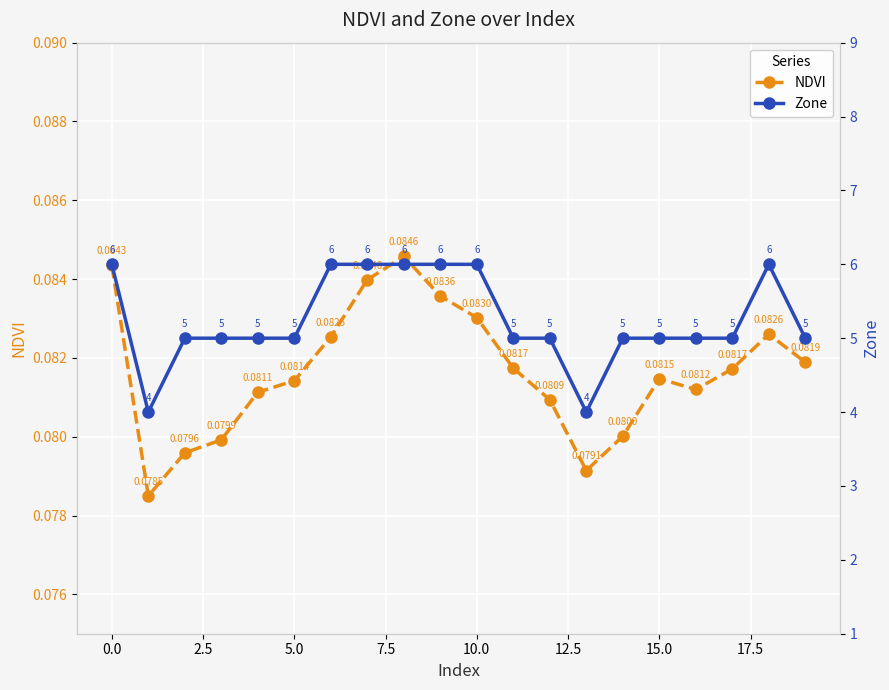

How many interior local peaks does the NDVI series have?

3